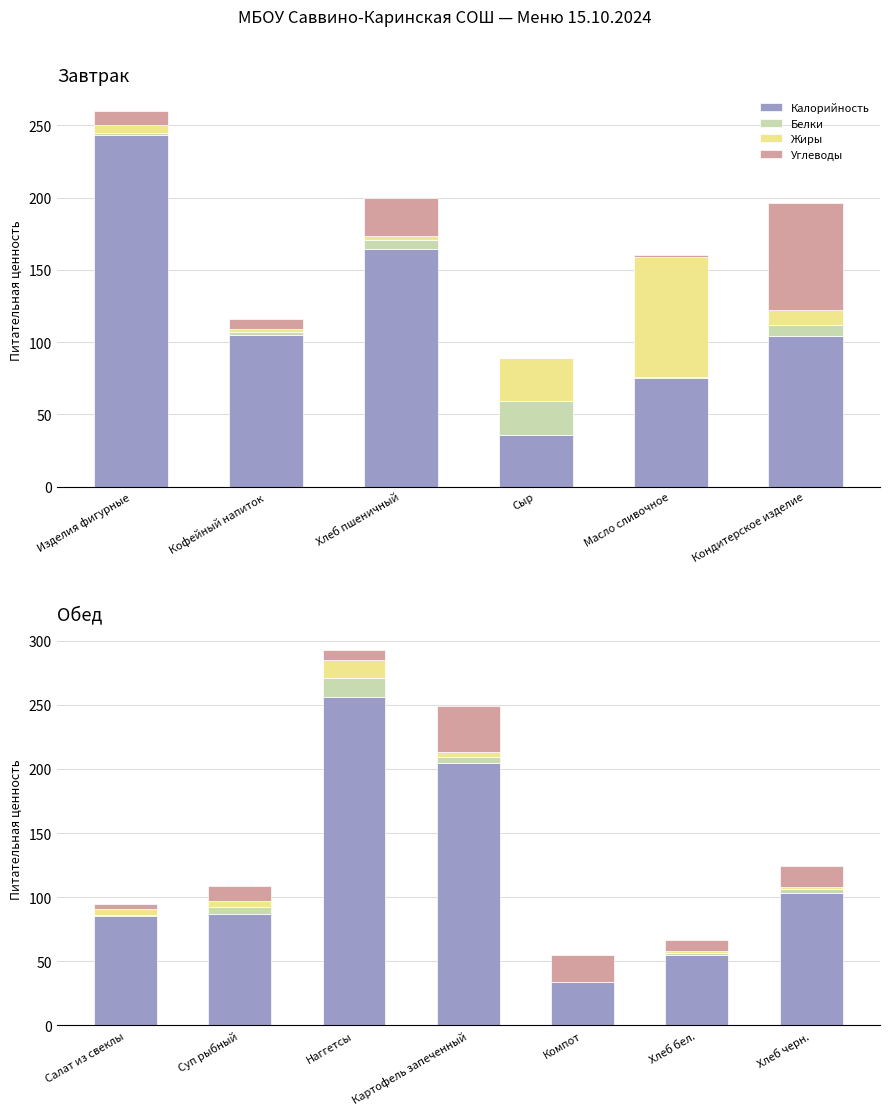

At how many categories does at least one series exceed 79?

5